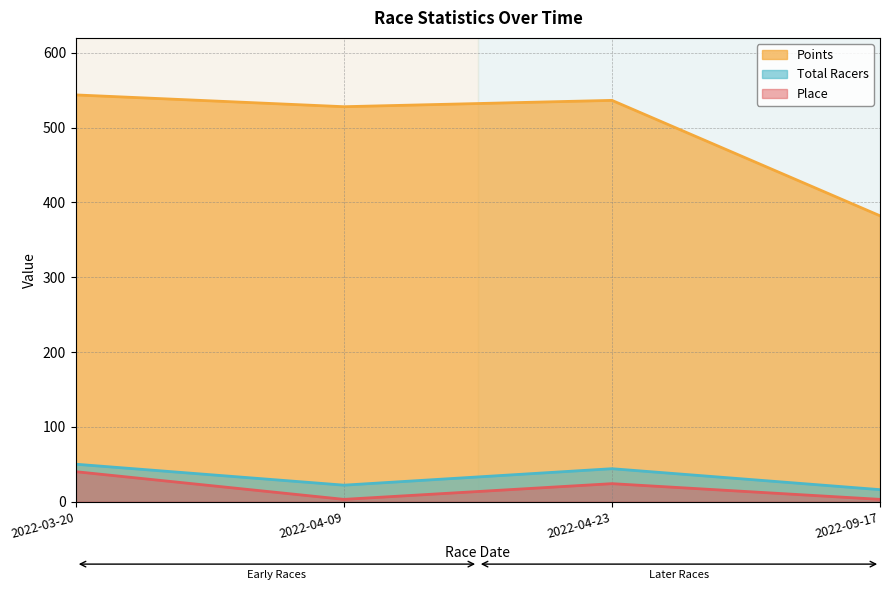

How many interior local valleys does the Place series have?

1